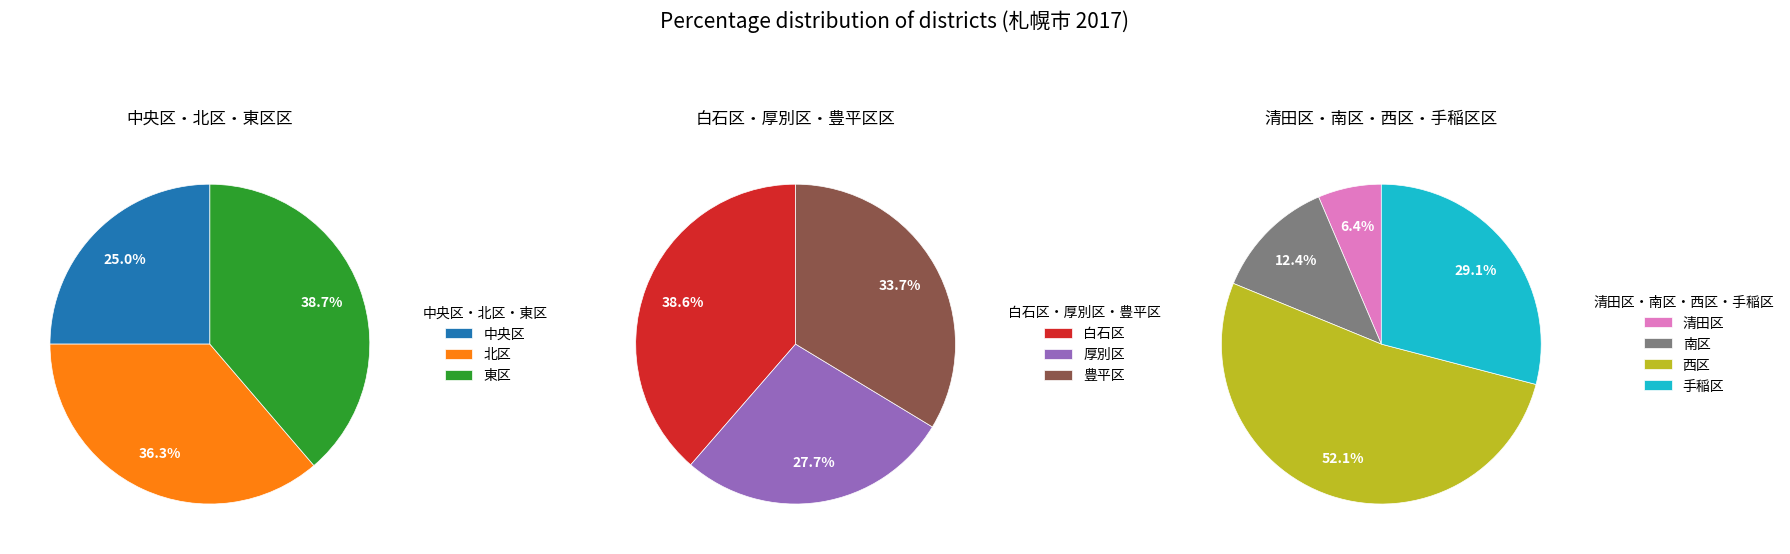

How many segments does this pie chart have?

10